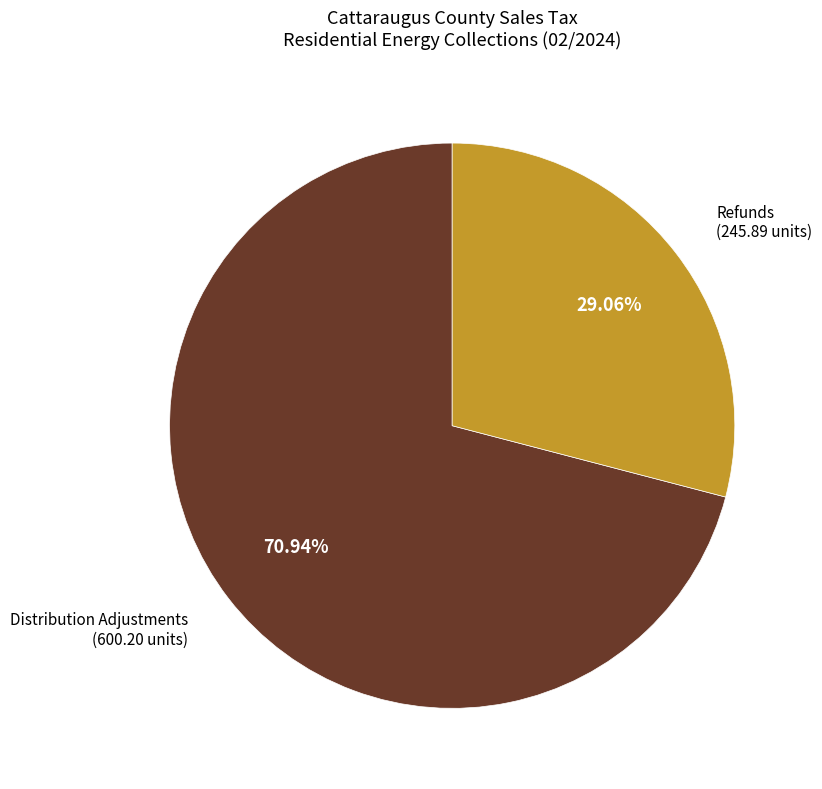

Which has a higher value, Distribution Adjustments (600.20 units) or Refunds (245.89 units)?

Distribution Adjustments (600.20 units)